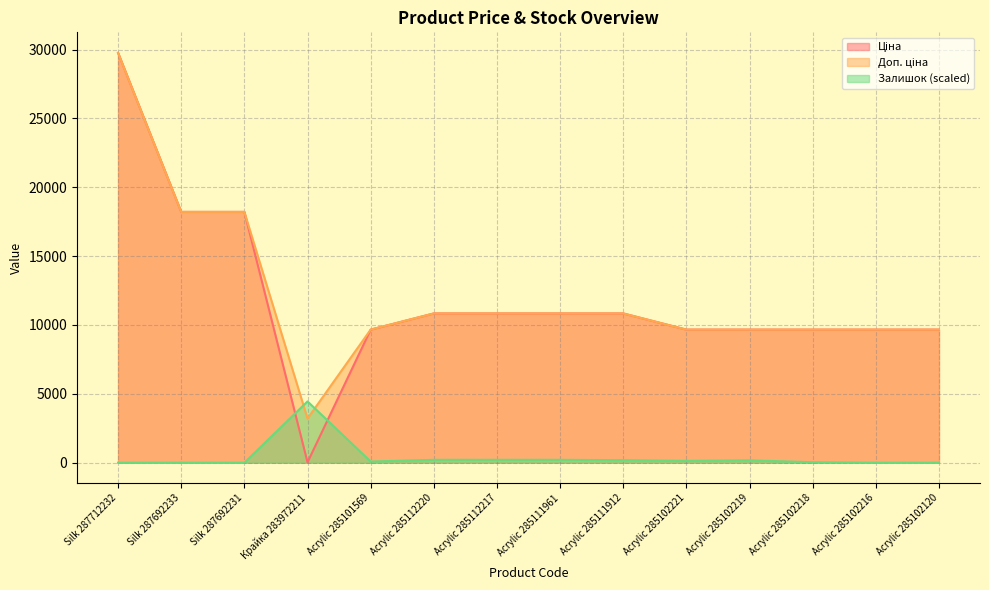

At which category does Ціна reach its first local valley?

Крайка 283972211